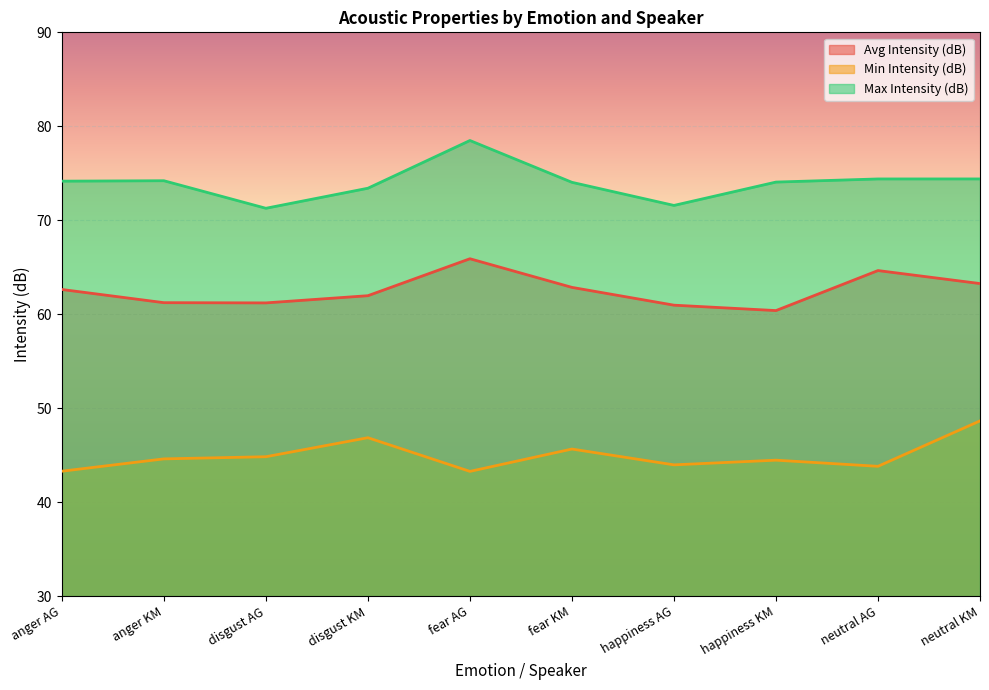

True or false: Min Intensity (dB) has a value of 9.1 at happiness KM.

False